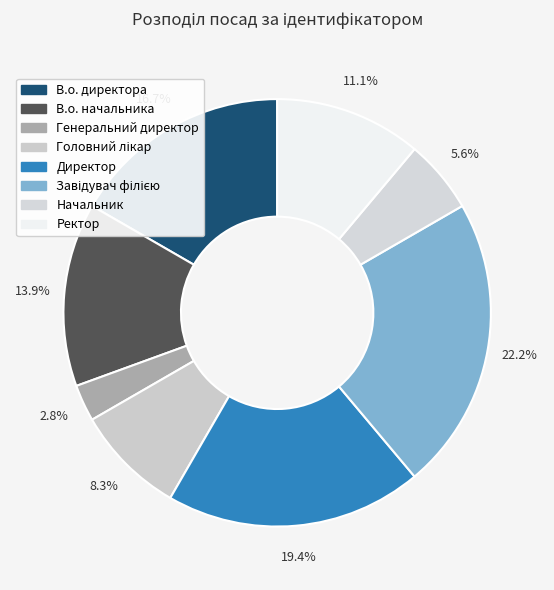

What is the change in value from Генеральний директор to Ректор?

+3